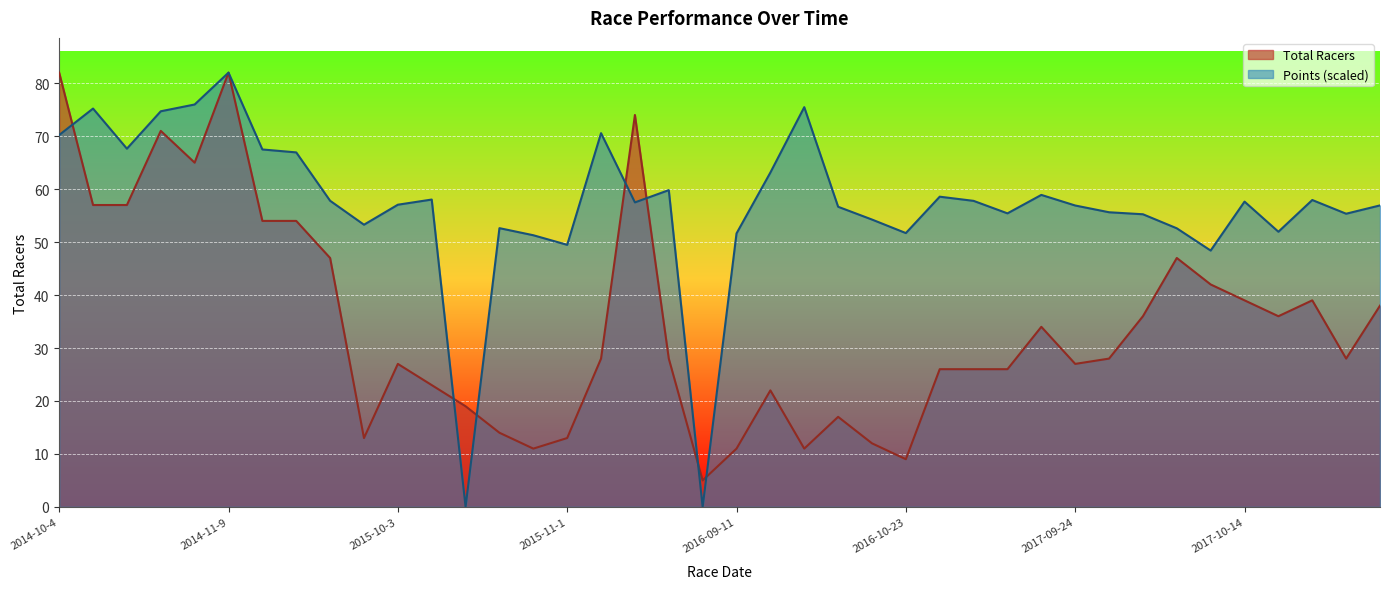

True or false: Total Racers and Points cross at least once.

True